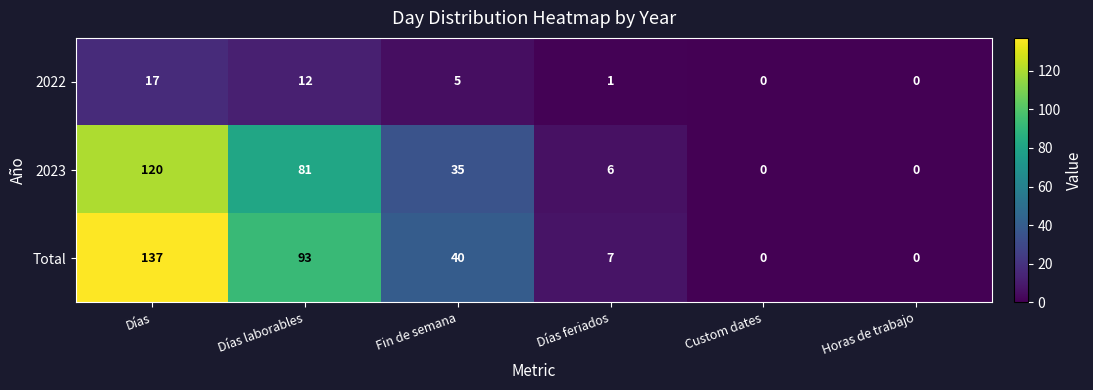

At how many categories does at least one series exceed 39?

3